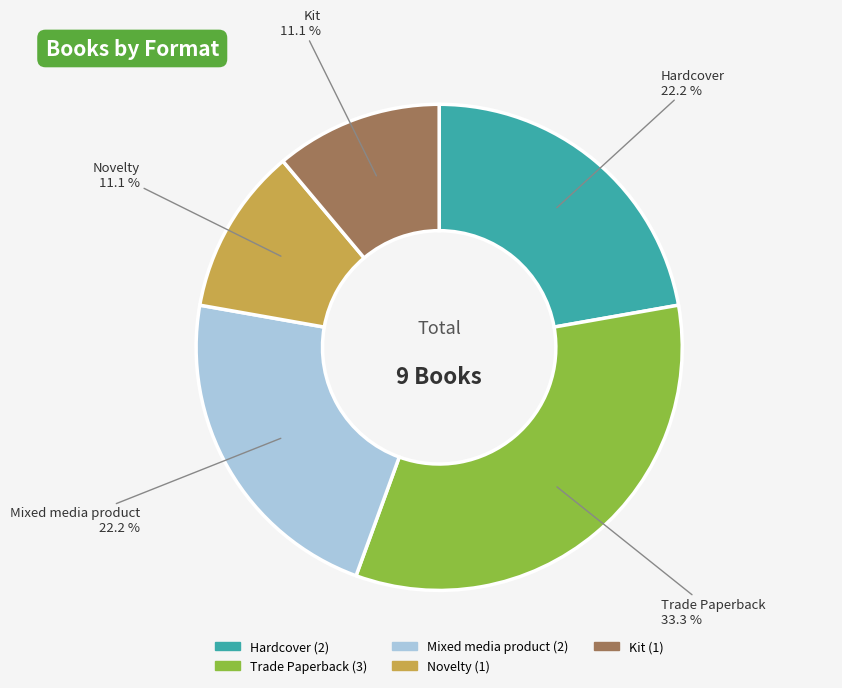

True or false: Mixed media product accounts for 16% of the total.

False